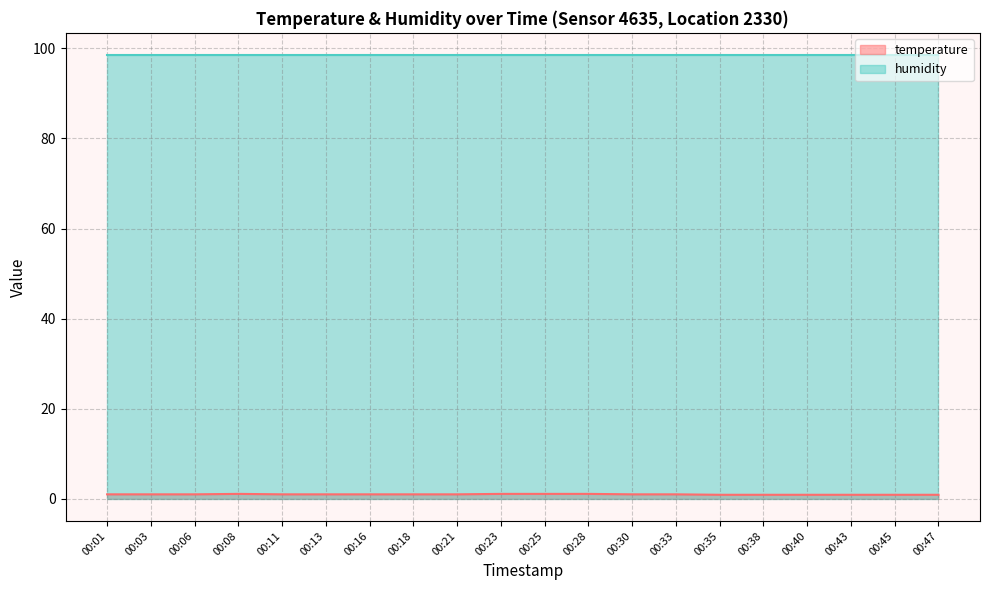

What is the value of the 1st point from the left?

1.0